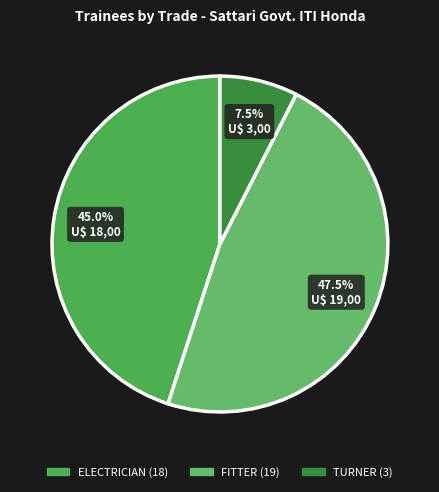

Rank the categories by value from highest to lowest.

FITTER, ELECTRICIAN, TURNER